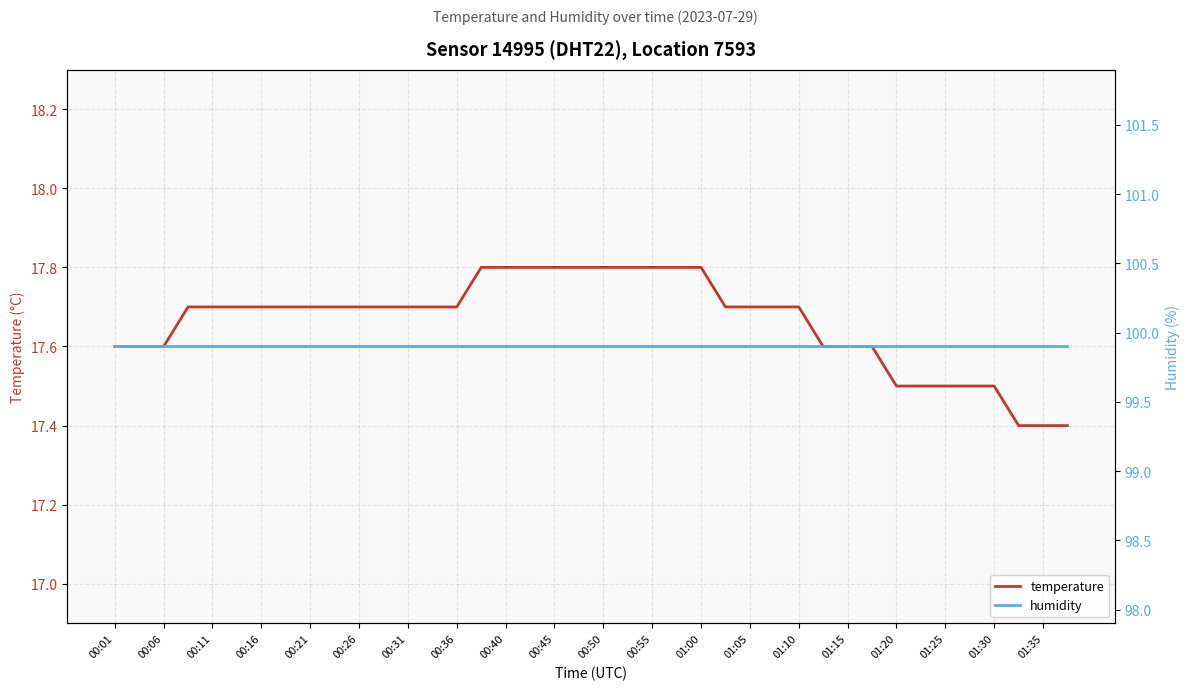

Is it true that temperature equals 3.8 at 00:06?

False